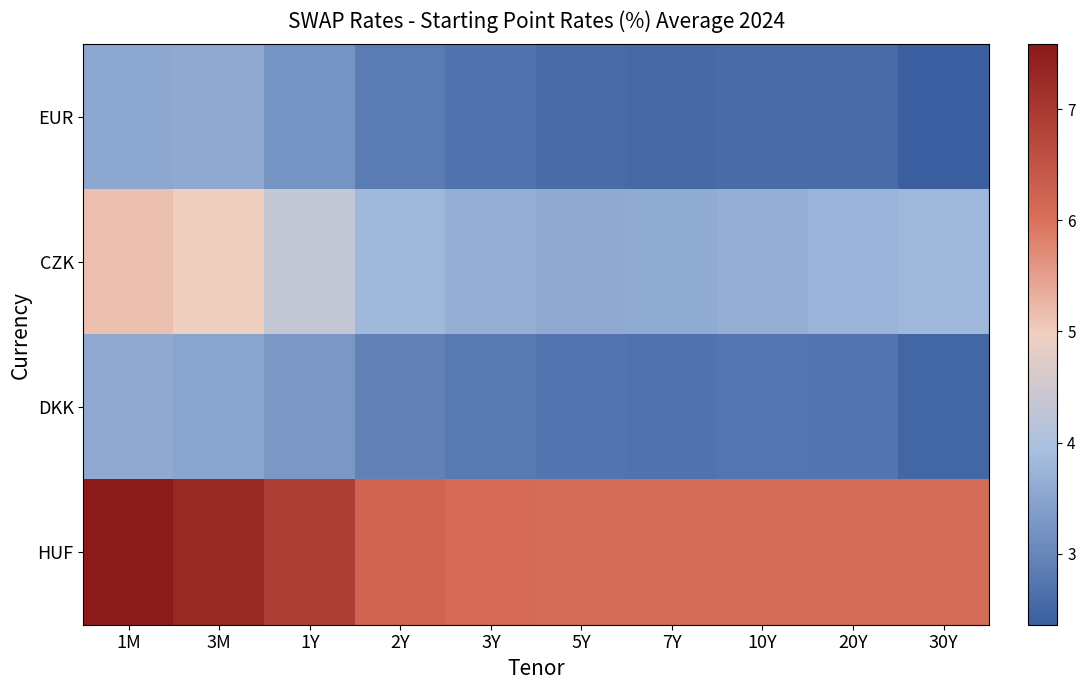

Count the number of categories in the chart.

10